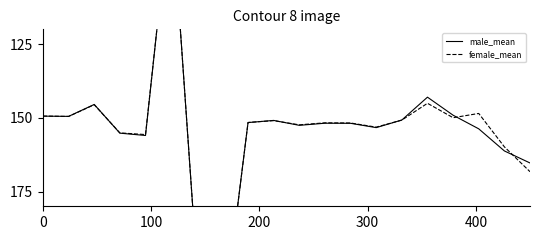

How many values in the male_mean series are below 151?

8